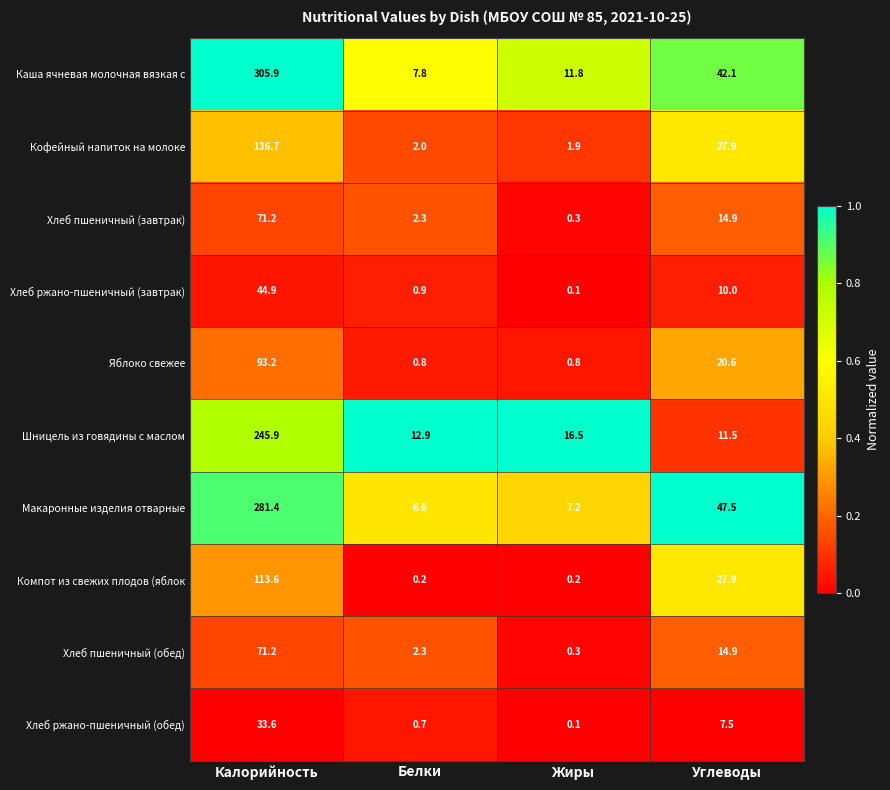

List the labels in order of Хлеб ржано-пшеничный (завтрак) value, largest first.

Калорийность, Углеводы, Белки, Жиры